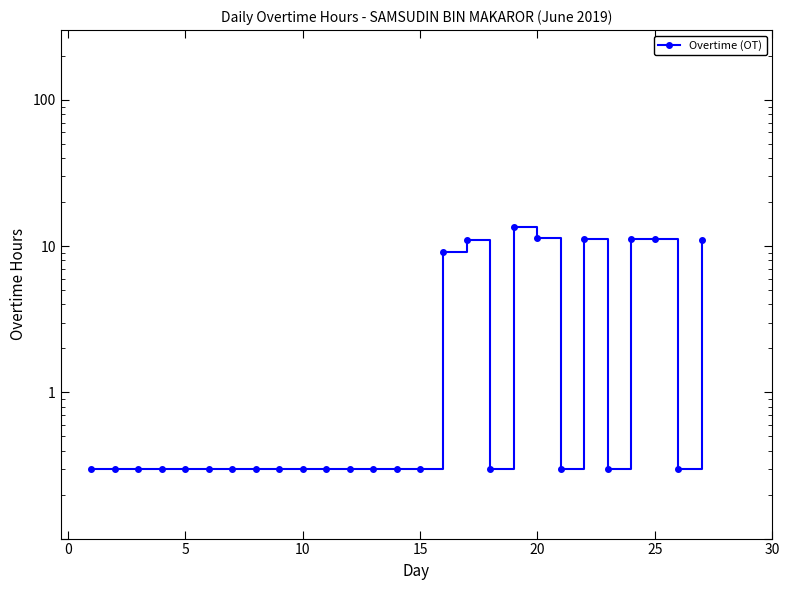

True or false: the data shows 0.5 at 10.

False